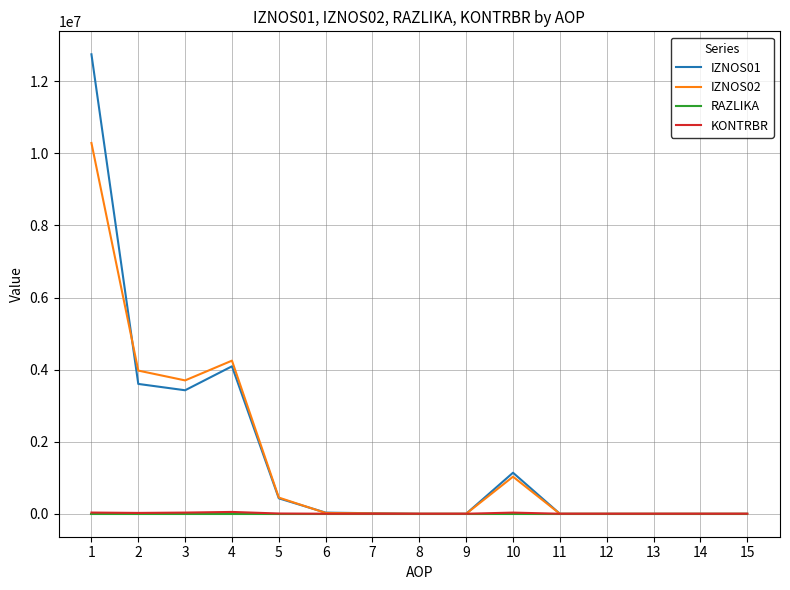

True or false: IZNOS01 has more than 0 points higher than both neighbors.

True